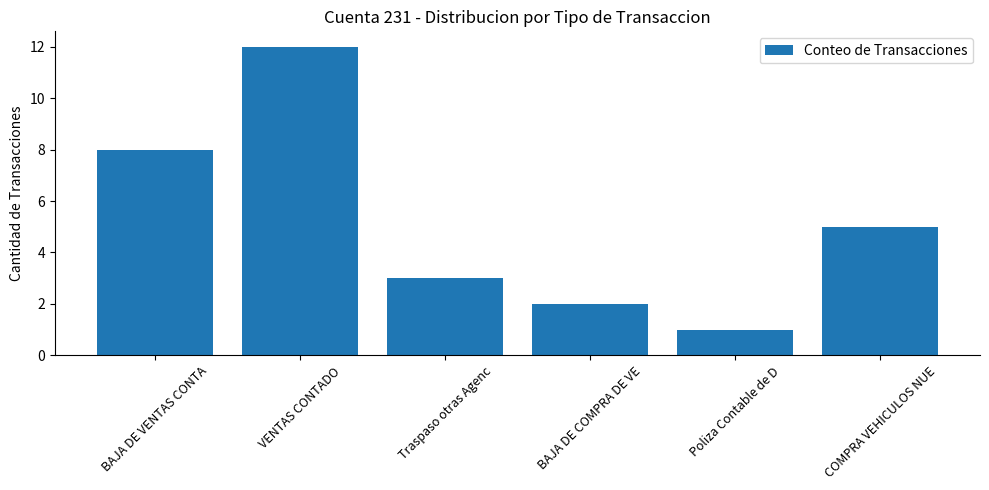

What is the average value?

5